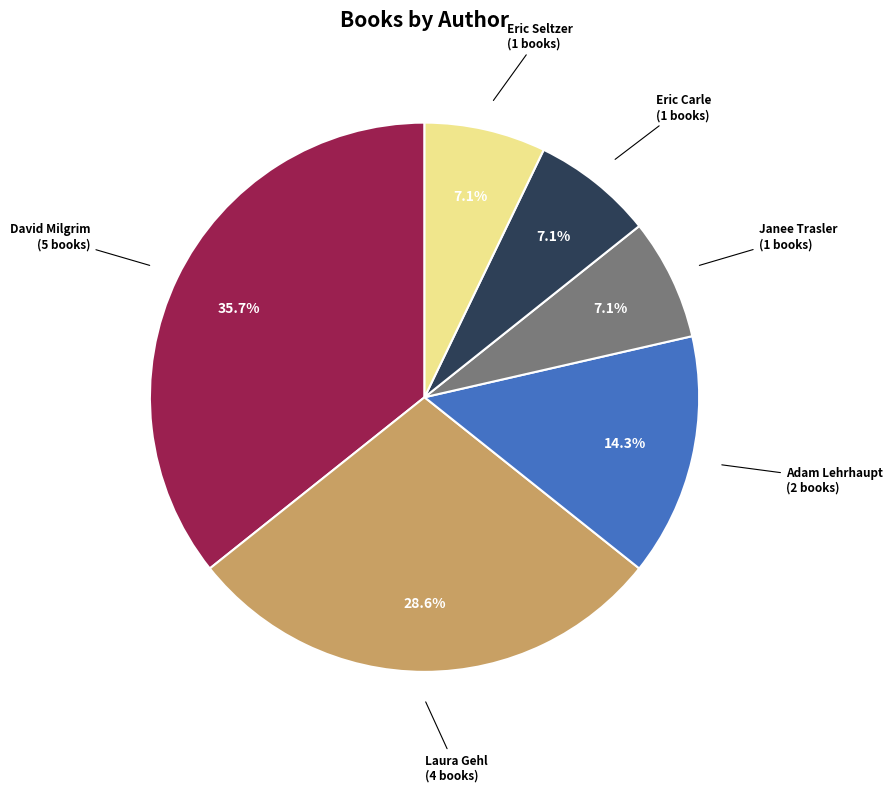

Count the number of slices in the pie.

6